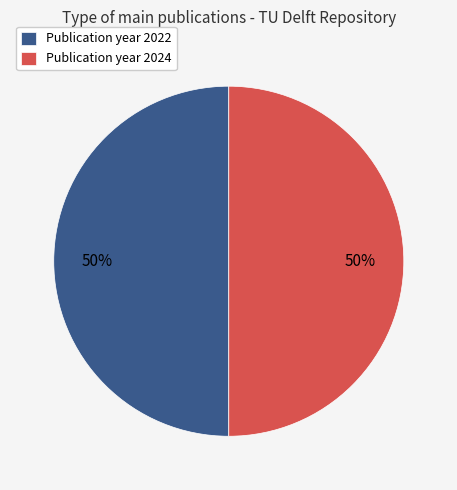

Is the sum of Publication year 2024 and Publication year 2022 greater than half?

Yes